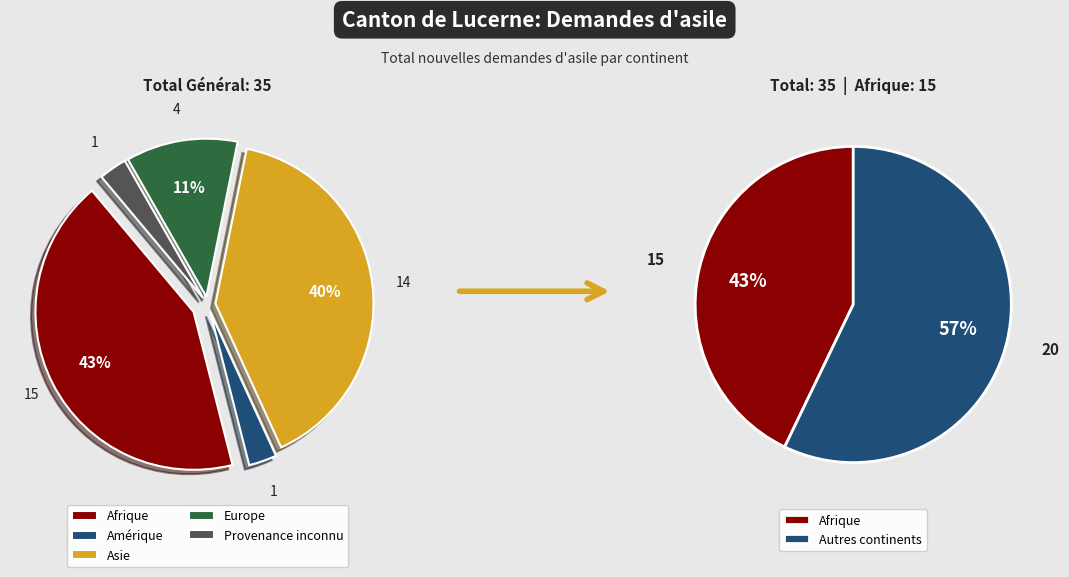

What percentage do Amérique and Afrique together represent?

45.7%